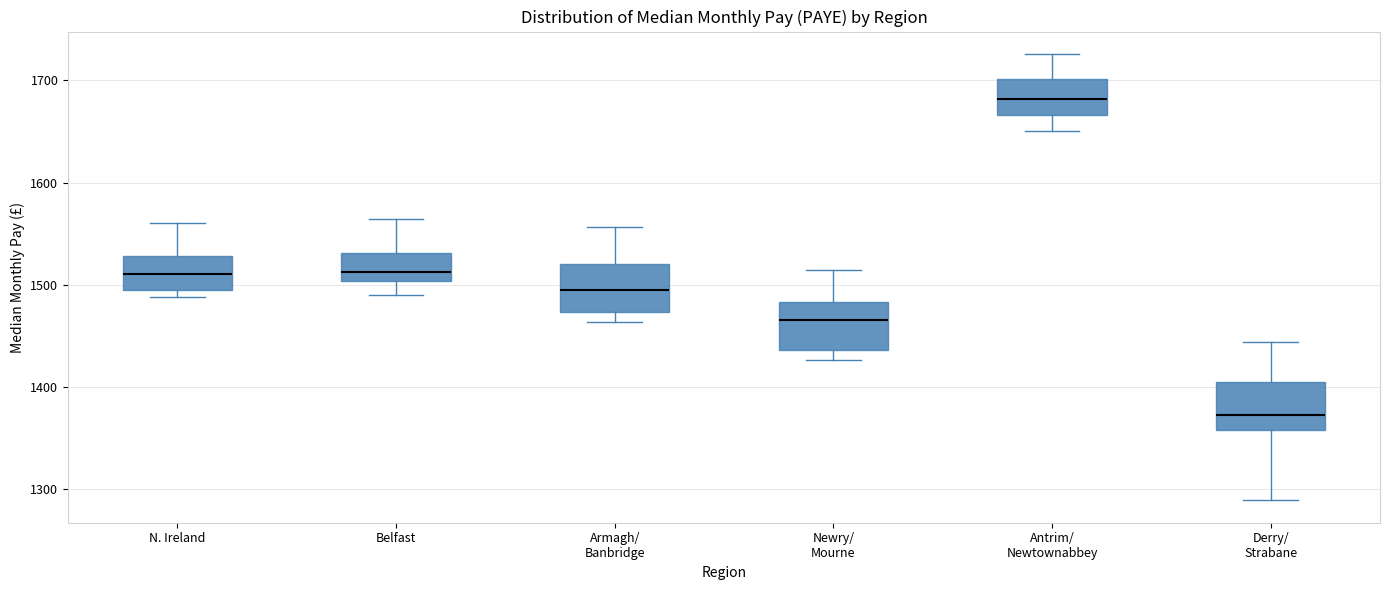

Reading left to right, read every box against the y-axis: the position of its median line, the range the box covers, and the ends of its whiskers. The values are not printed on the chart, so give them approximately, as read against the axis.

N. Ireland: median 1510, box 1490 to 1530, whiskers 1490 (just below the box's lower edge) to 1560
Belfast: median 1510, box 1500 to 1530, whiskers 1490 to 1560
Armagh/ Banbridge: median 1490, box 1470 to 1520, whiskers 1460 to 1560
Newry/ Mourne: median 1470, box 1440 to 1480, whiskers 1430 to 1510
Antrim/ Newtownabbey: median 1680, box 1670 to 1700, whiskers 1650 to 1730
Derry/ Strabane: median 1370, box 1360 to 1410, whiskers 1290 to 1440